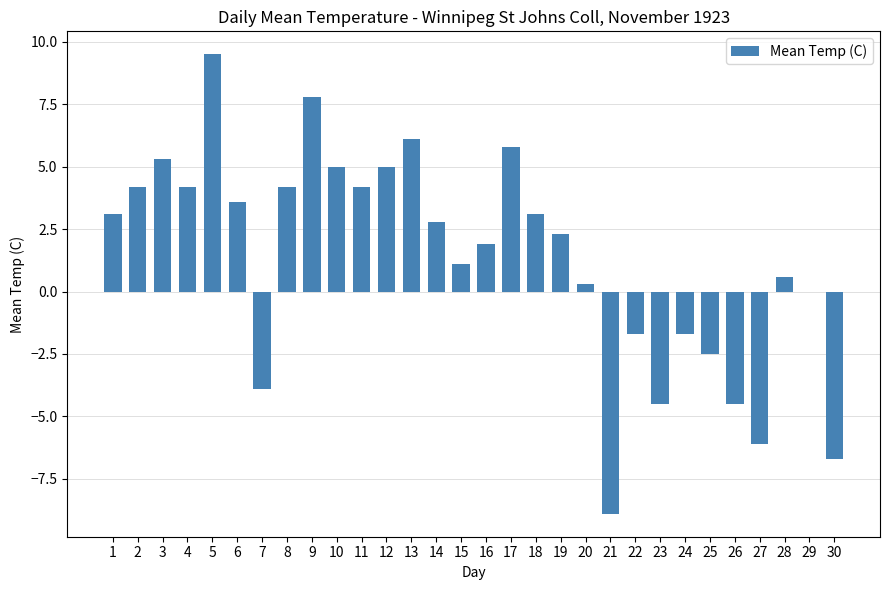

Which label corresponds to the largest value in the chart?

5